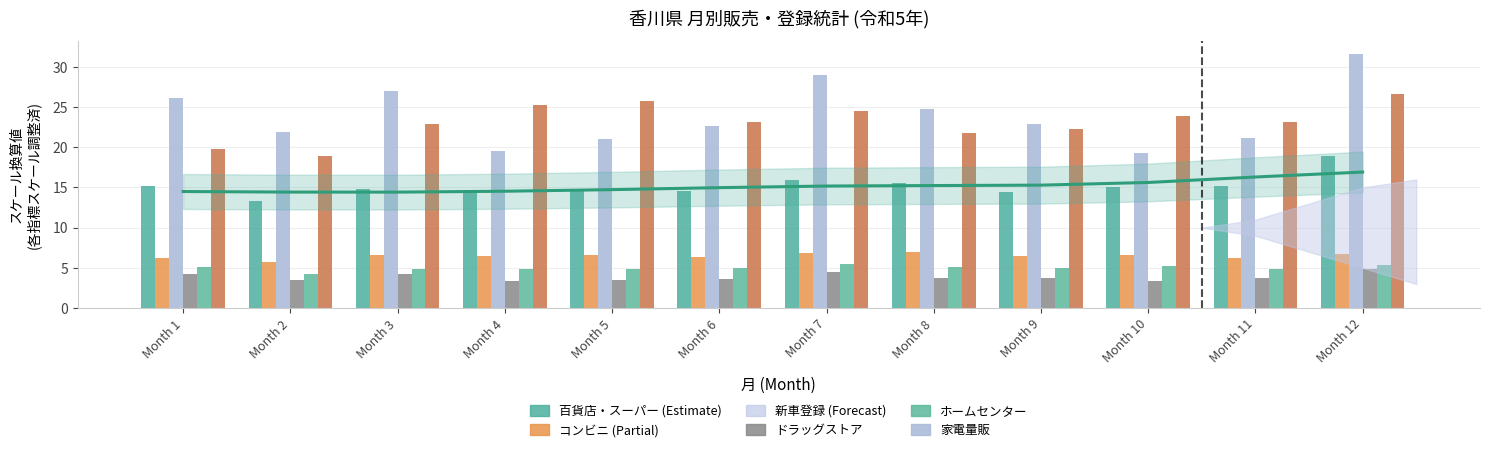

Which series has the widest spread of values?

家電大型専門販売額